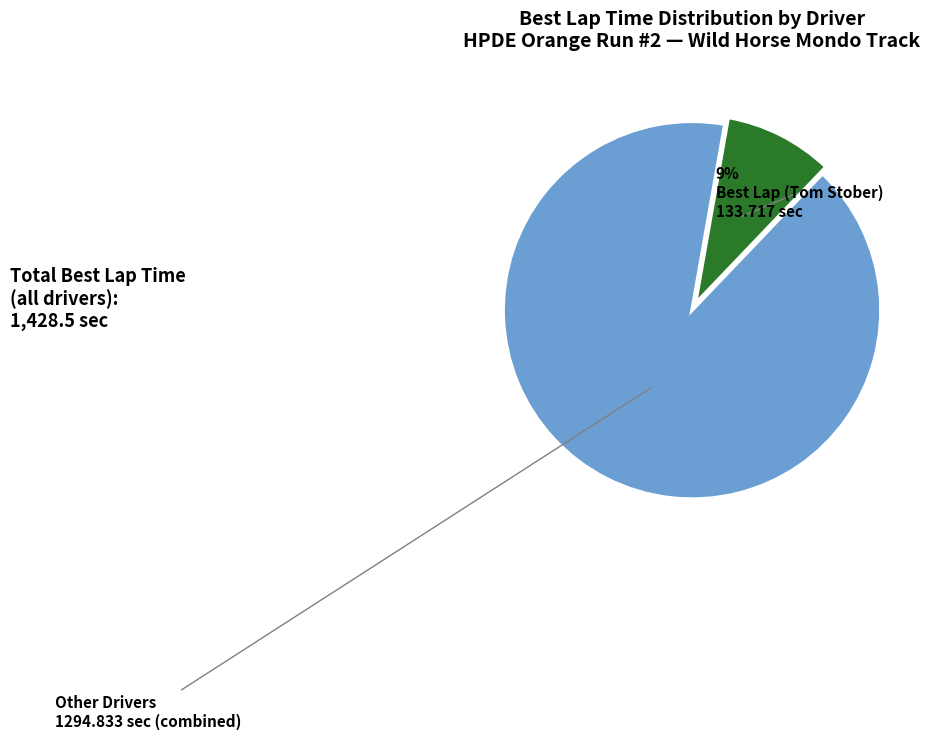

To the nearest percent, what is the average slice percentage?

50%